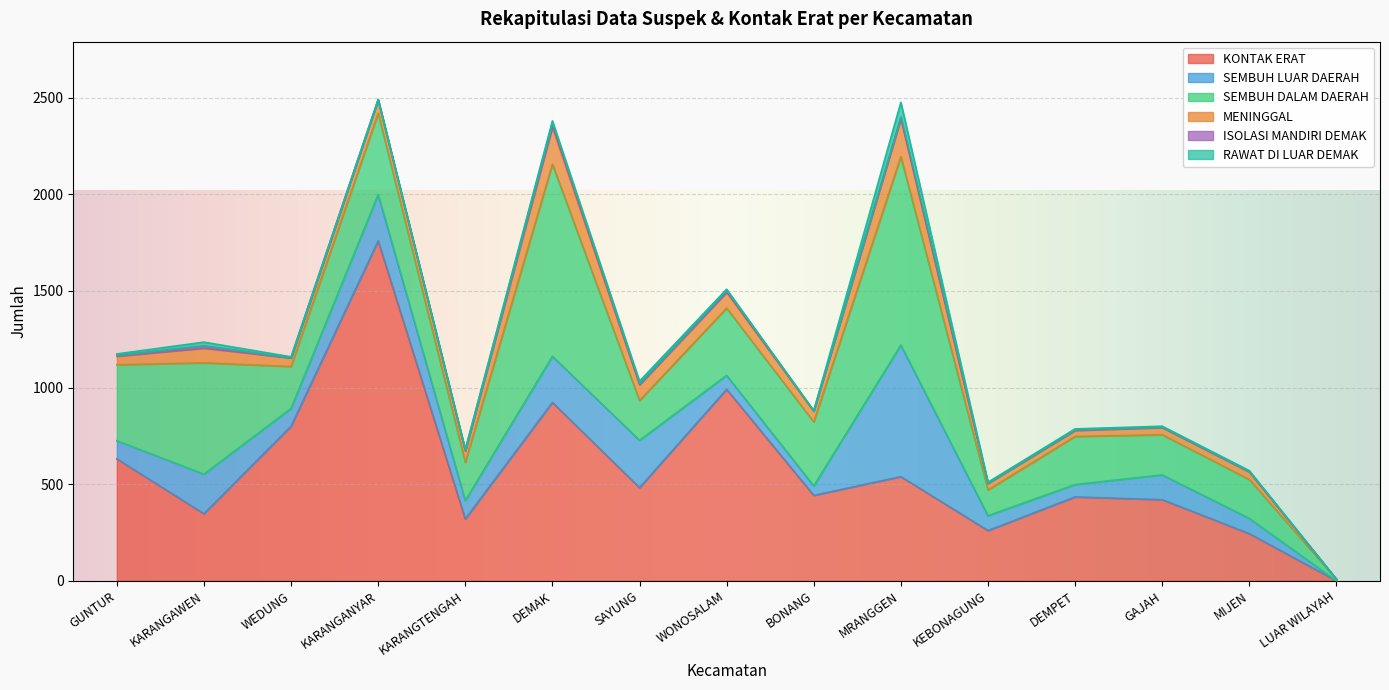

Which category has the highest value in the RAWAT DI LUAR DEMAK series?

MRANGGEN